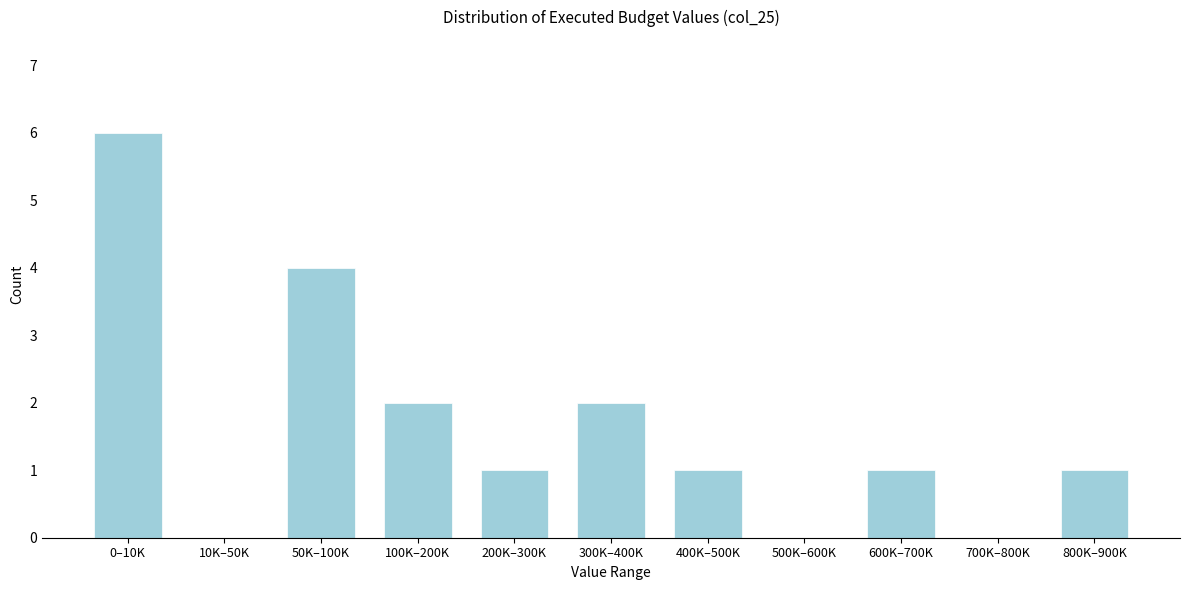

The chart shows a value of 4 at 0–10K. True or false?

False